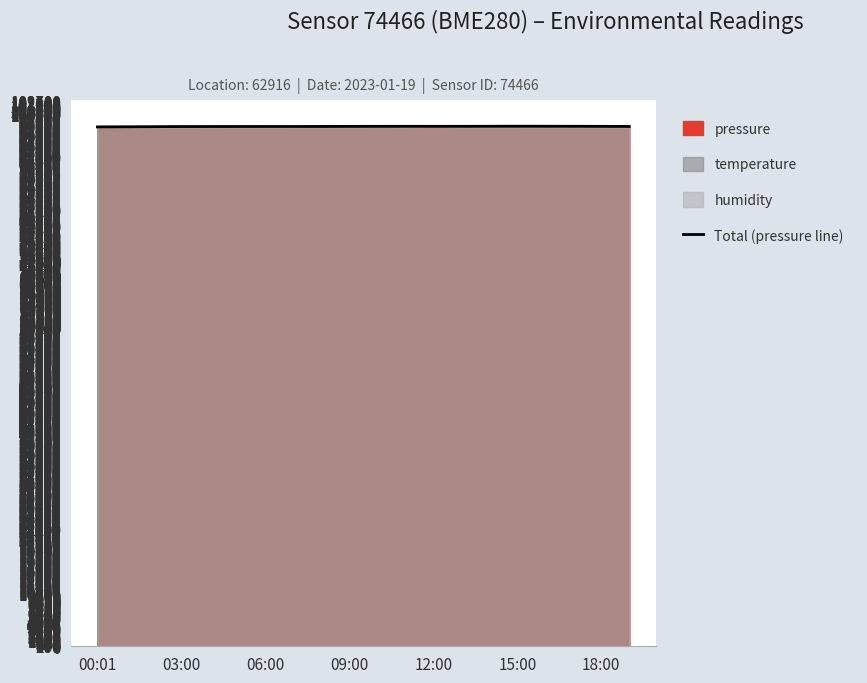

True or false: Total (pressure line) has a value of 97772.6 at 06:00.

True